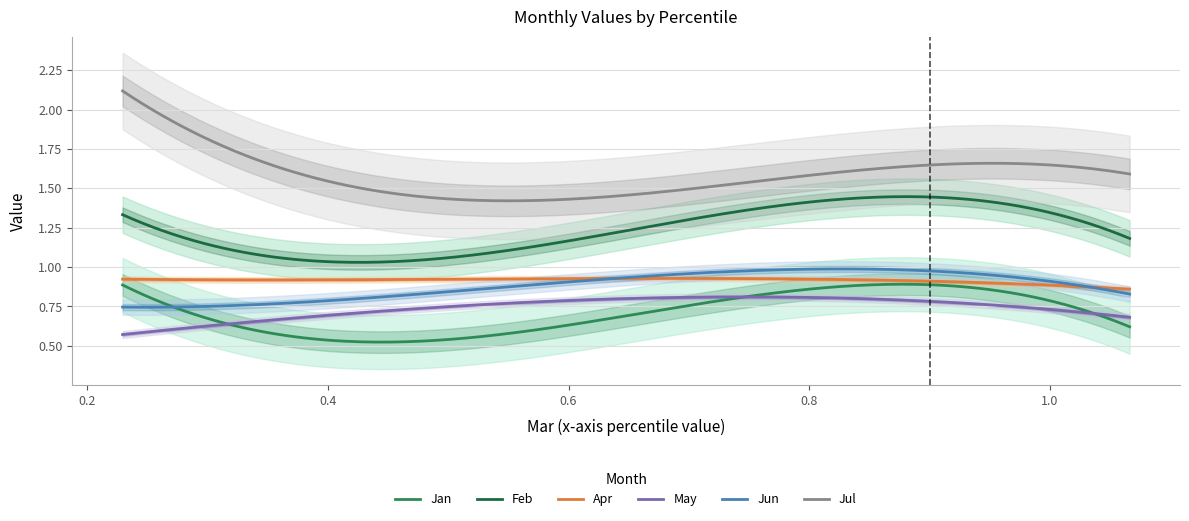

True or false: May and Feb cross at least once.

False